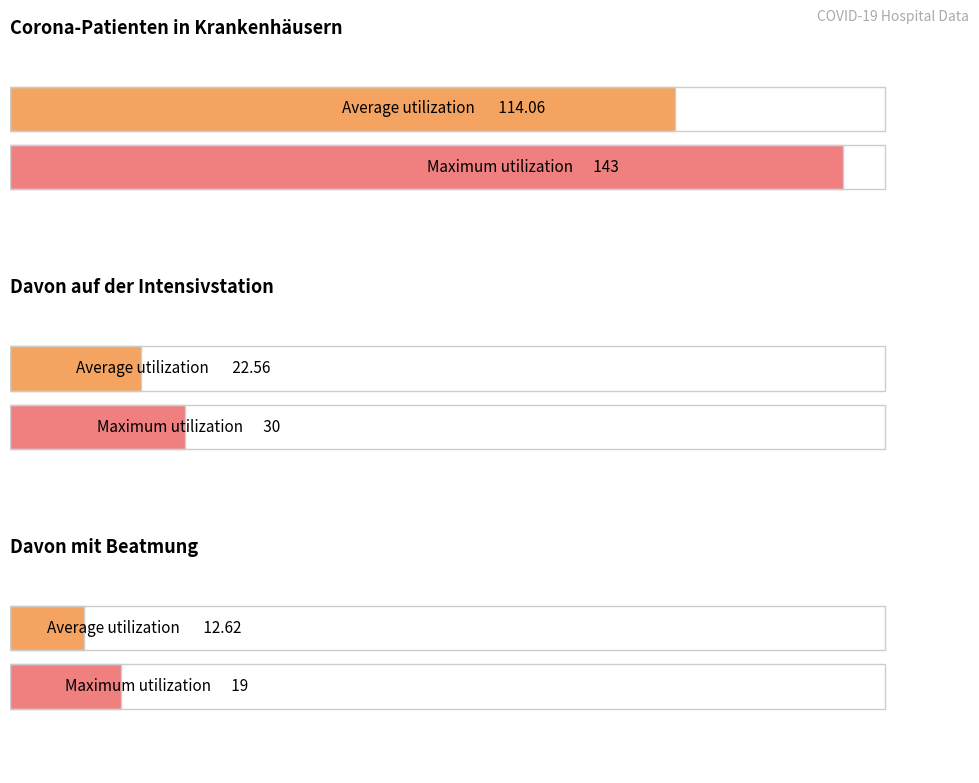

Rank the series by their maximum value, from highest to lowest.

Corona-Patienten in Krankenhäusern, Davon auf der Intensivstation, Davon mit Beatmung